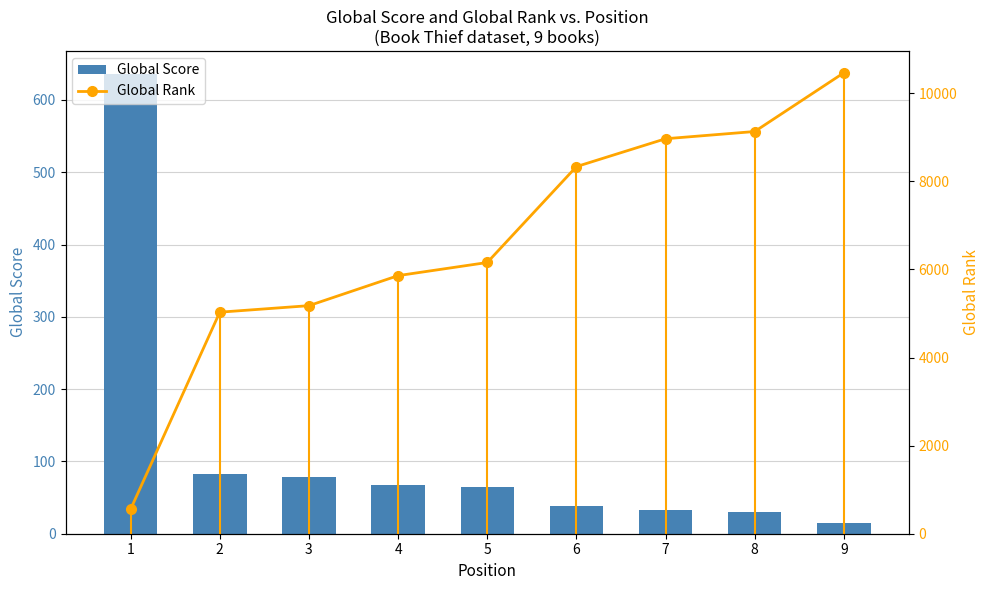

How many groups of bars are there?

9